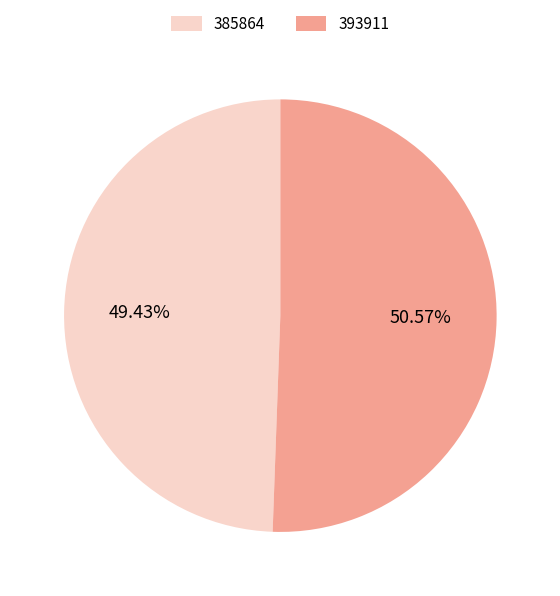

Rank the categories by value from lowest to highest.

385864, 393911